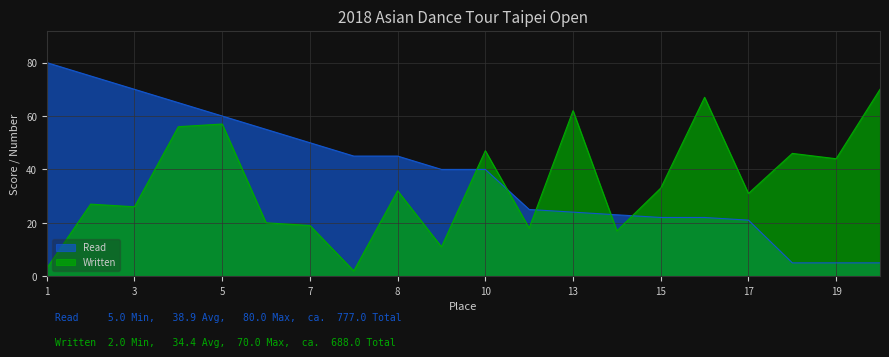

At which category does Written reach its first local peak?

2